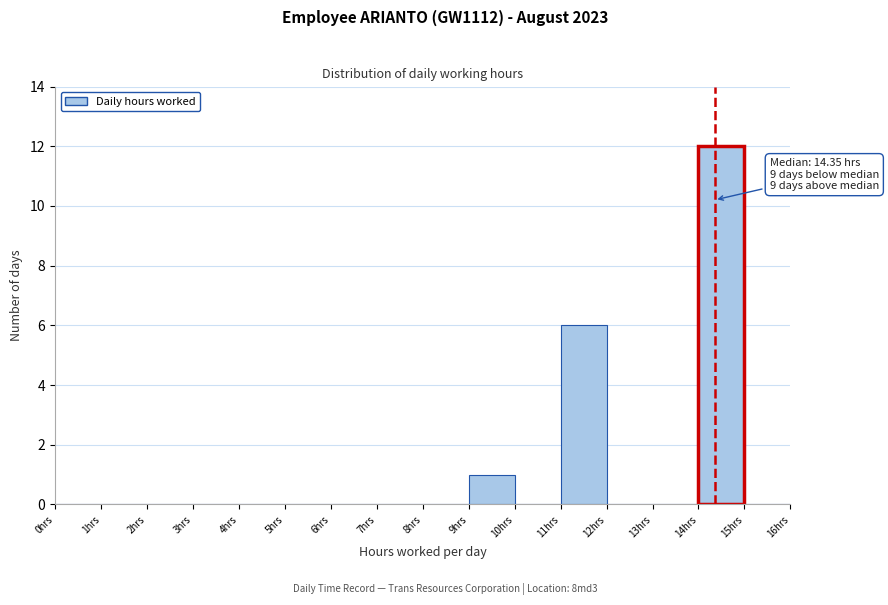

Over which range of the x-axis is the bar tallest?

14 to 15